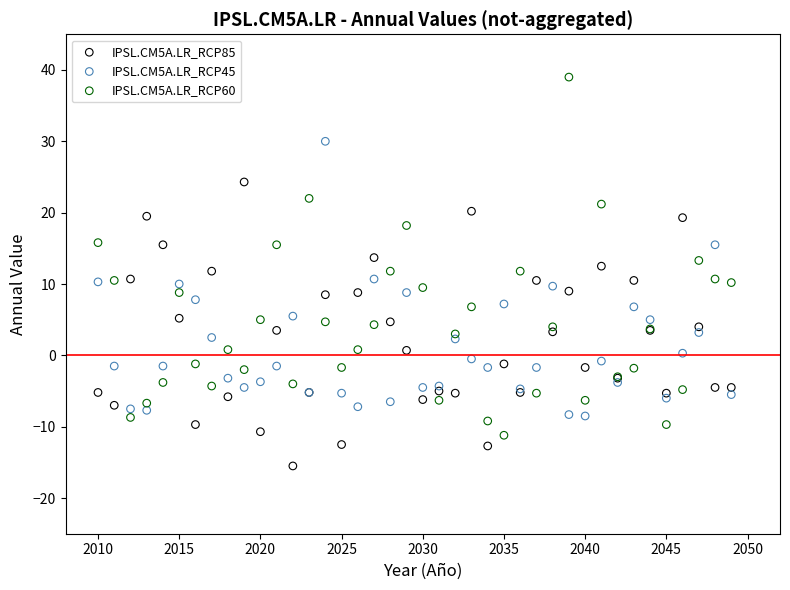

What is the X range (max minus min) for the scatter plot?

39.0